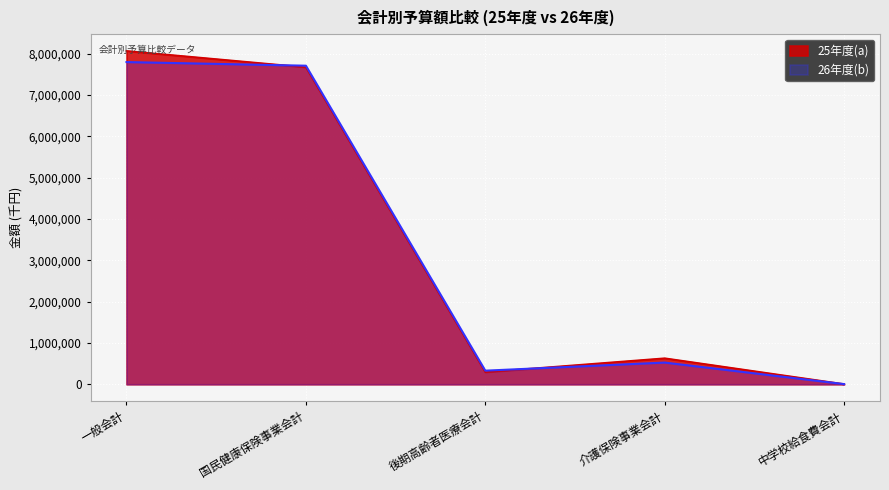

Which category has the lowest value across all series?

中学校給食費会計